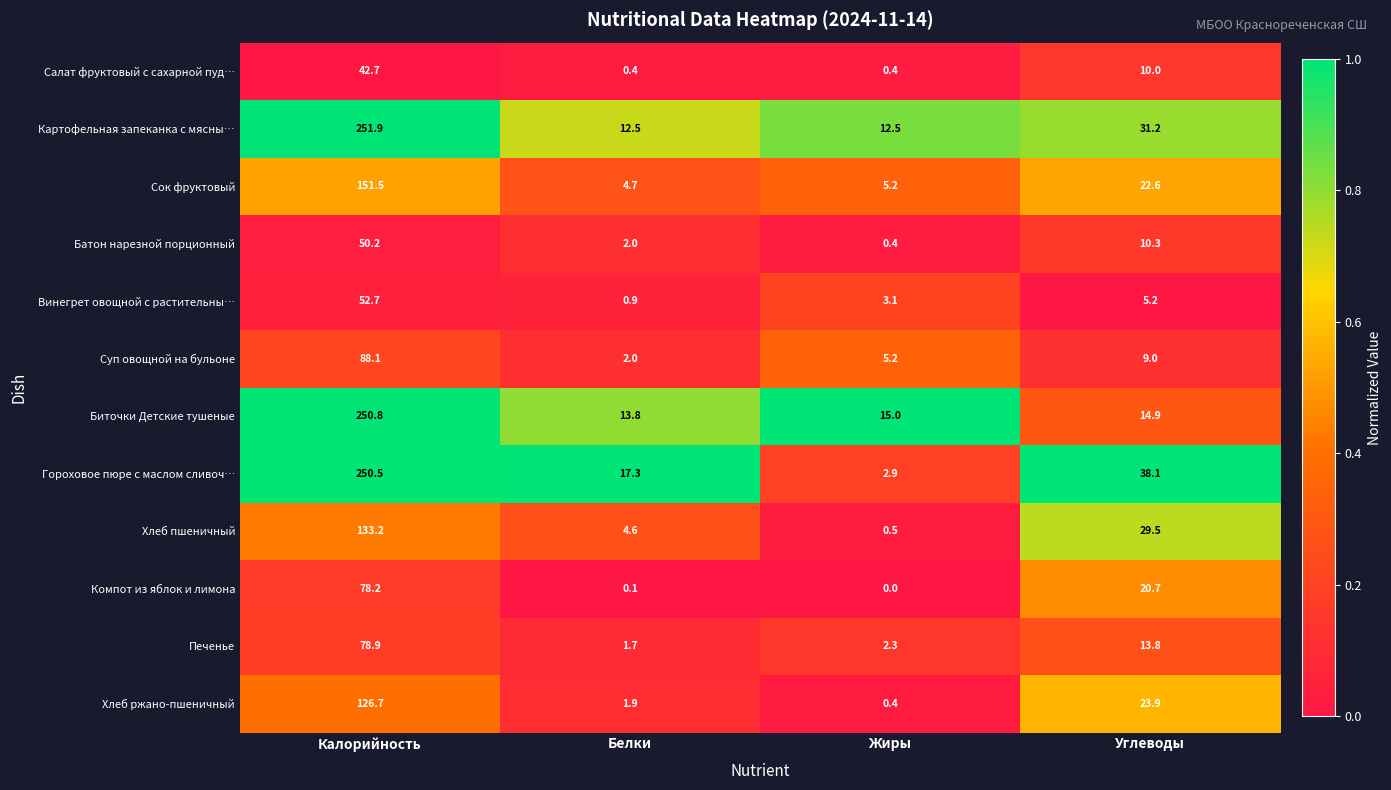

Which series has the largest range (max minus min)?

Гороховое пюре с маслом сливоч…